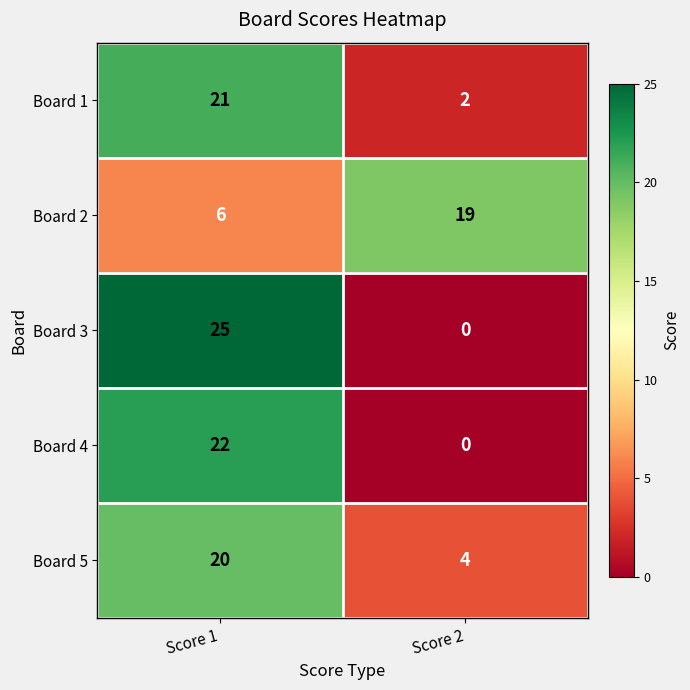

Which series changed the most between Score 1 and Score 2?

Board 3